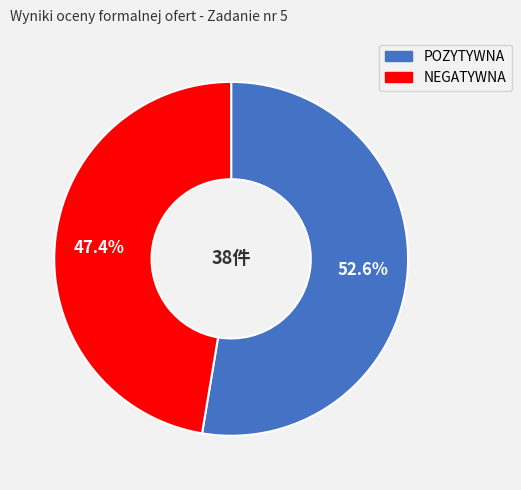

What is the largest slice in the pie chart?

POZYTYWNA